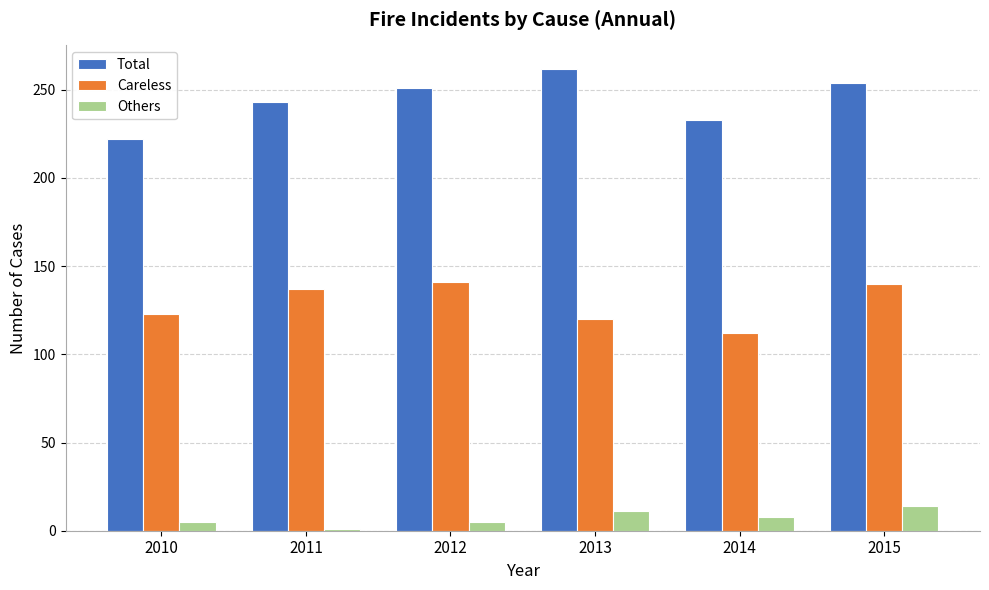

What is the sum of all Total values?

1465